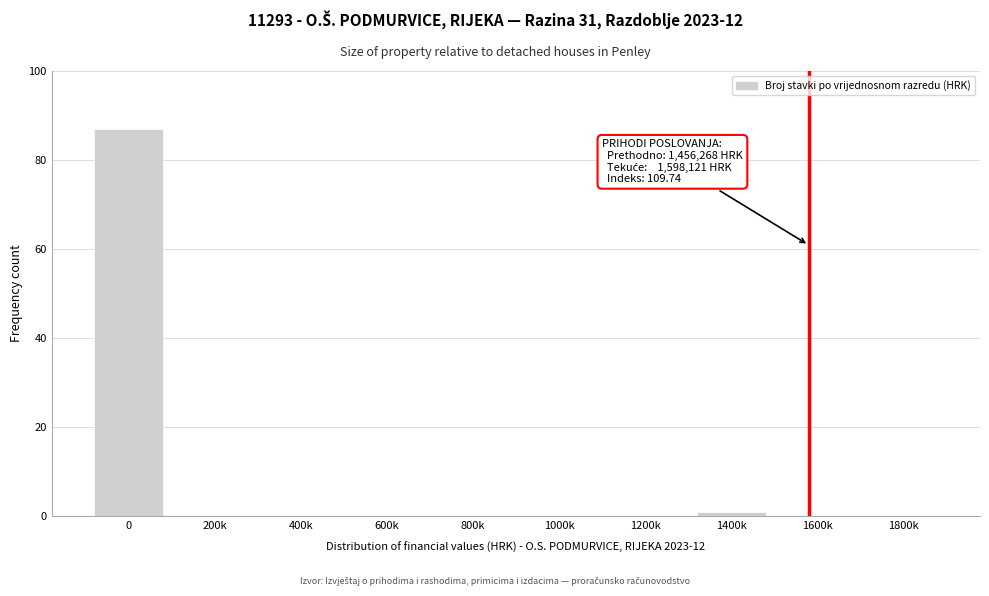

Reading left to right, transcribe all the data shown in this chart.

0=87	200k=0	400k=0	600k=0	800k=0	1000k=0	1200k=0	1400k=1	1600k=0	1800k=0